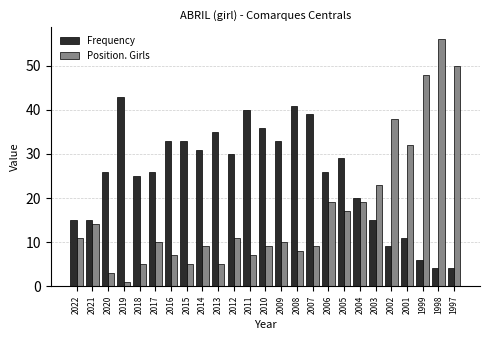

What is the maximum value shown in the chart?

56